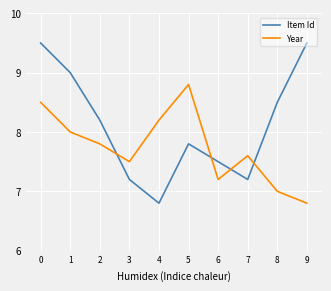

True or false: Year has a value of 7.2 at 6.

True